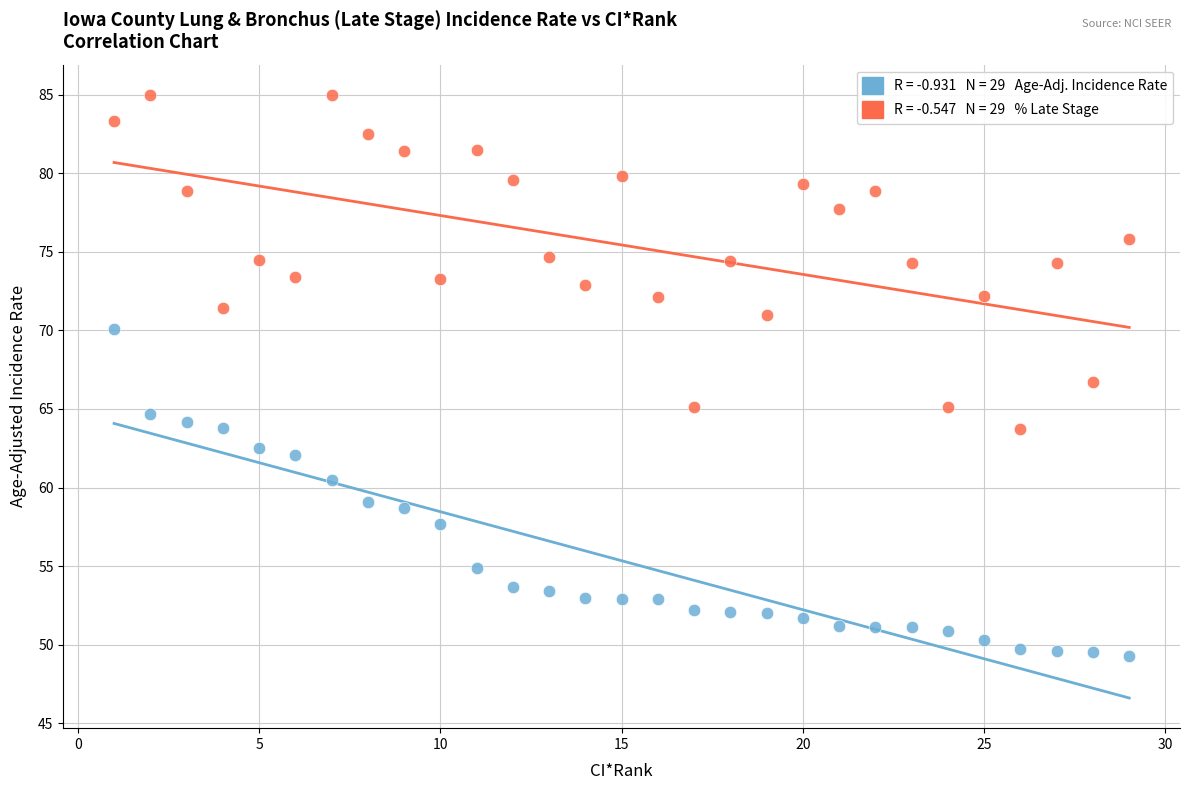

Across all data points, what is the range of X values (max minus min)?

28.0